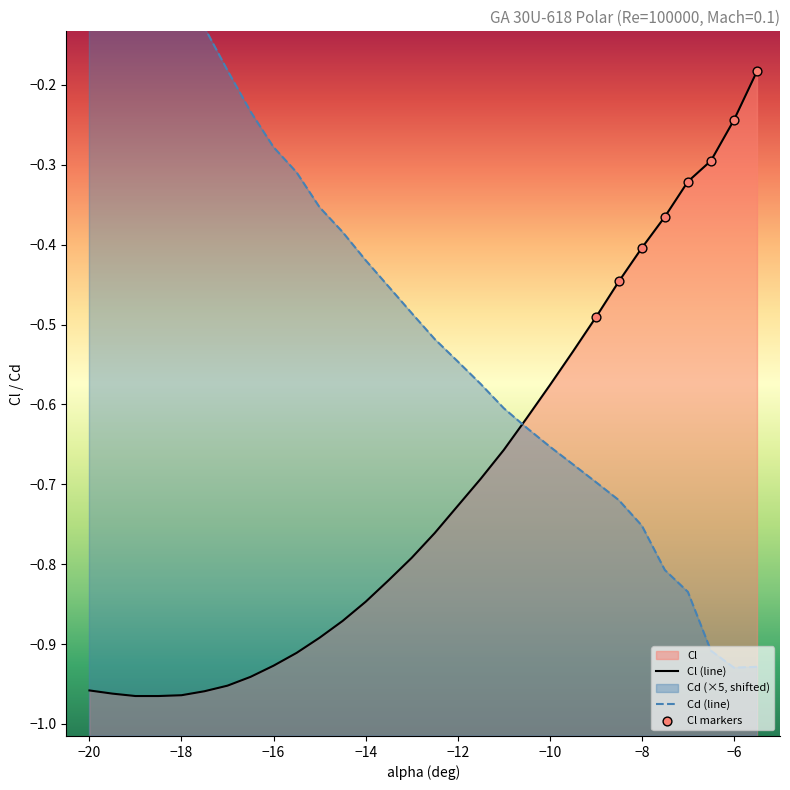

Which series has the largest total across all categories?

Cd